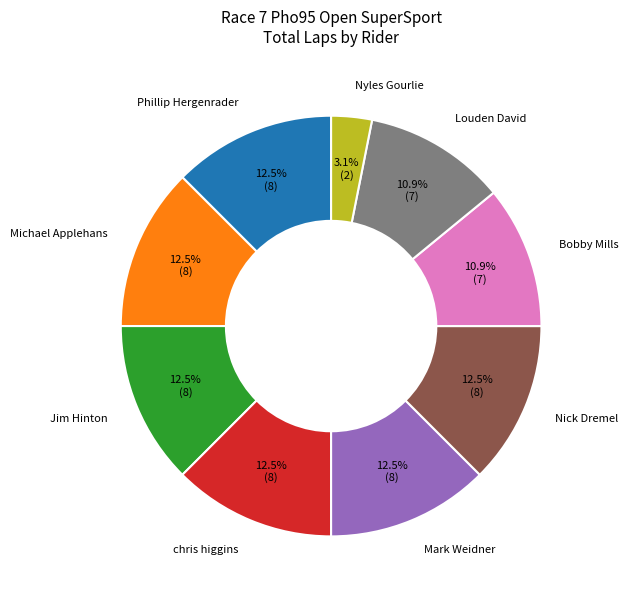

To the nearest percent, what is the average slice percentage?

11%